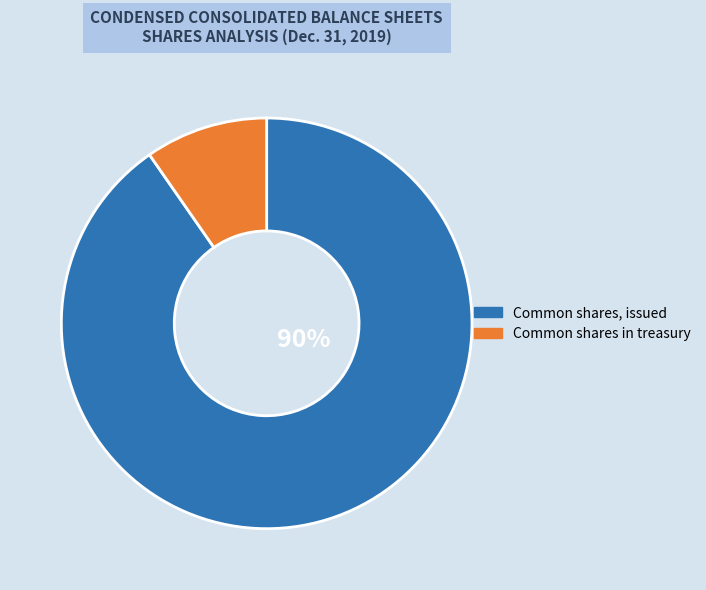

Is there a majority slice in this chart?

Yes